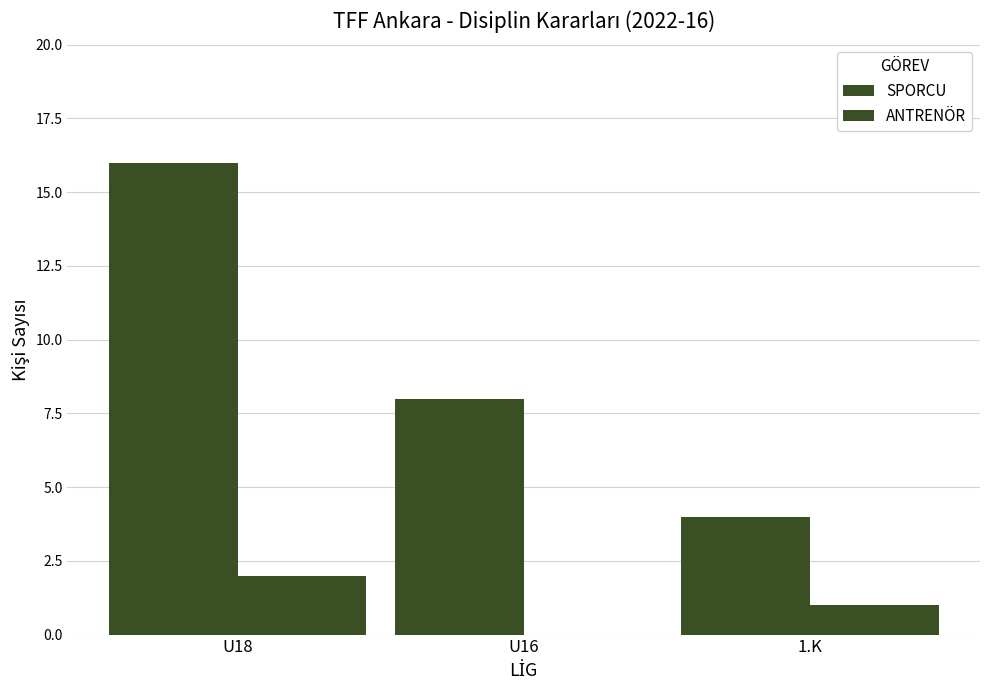

Count the number of categories in the chart.

3